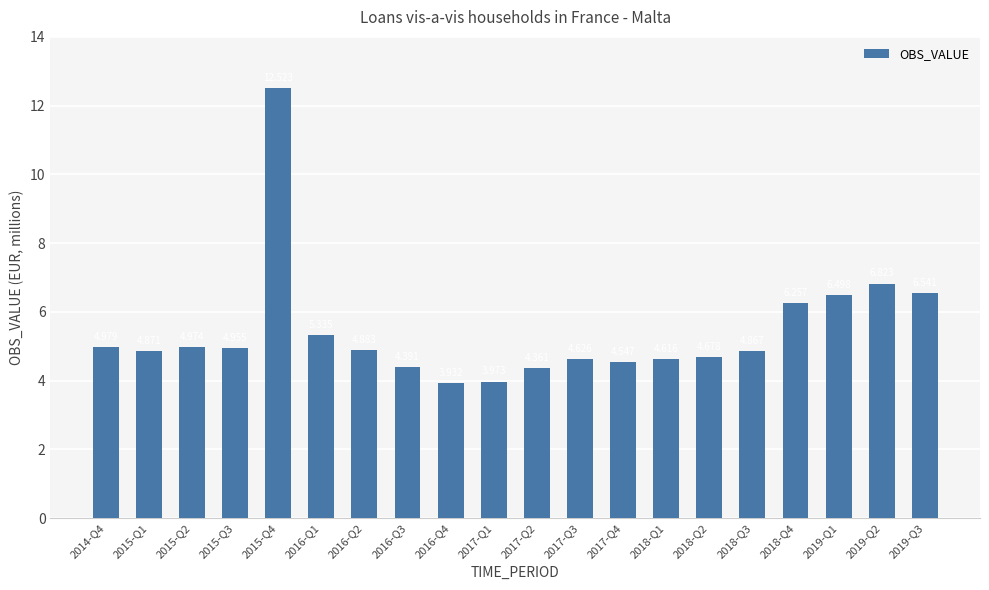

At which label is the value closest to 8?

2019-Q2